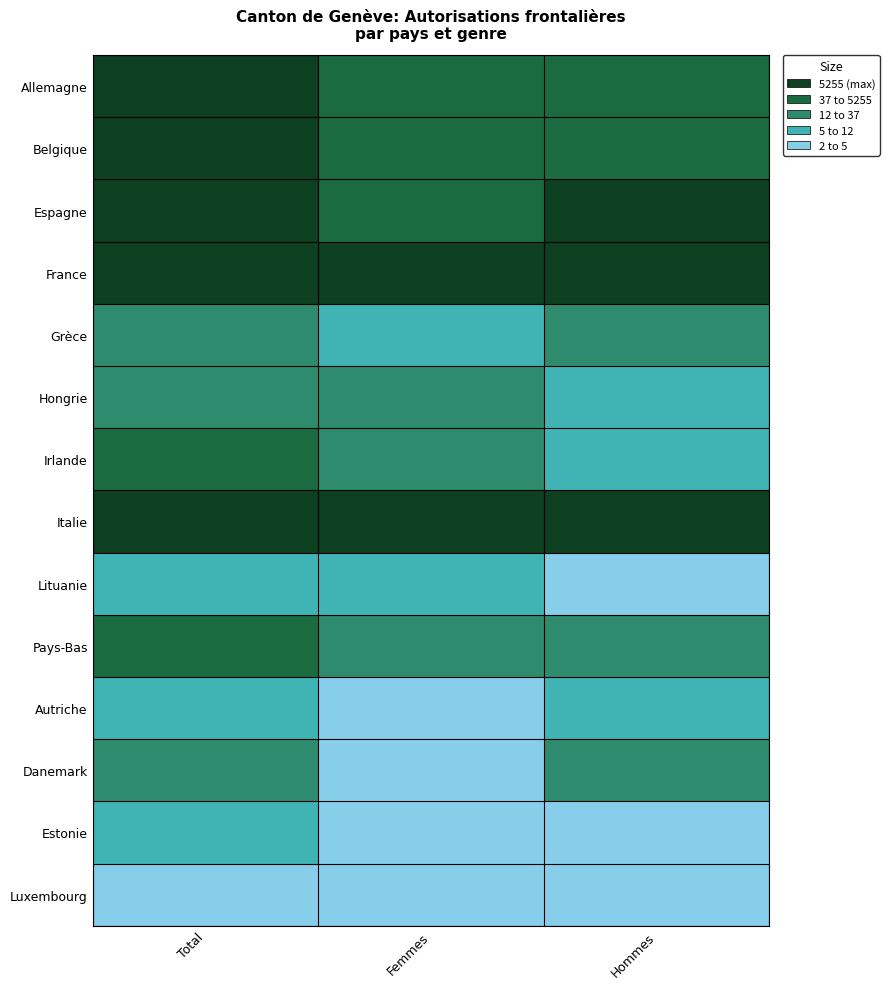

At which category is the sum across all series the highest?

Total